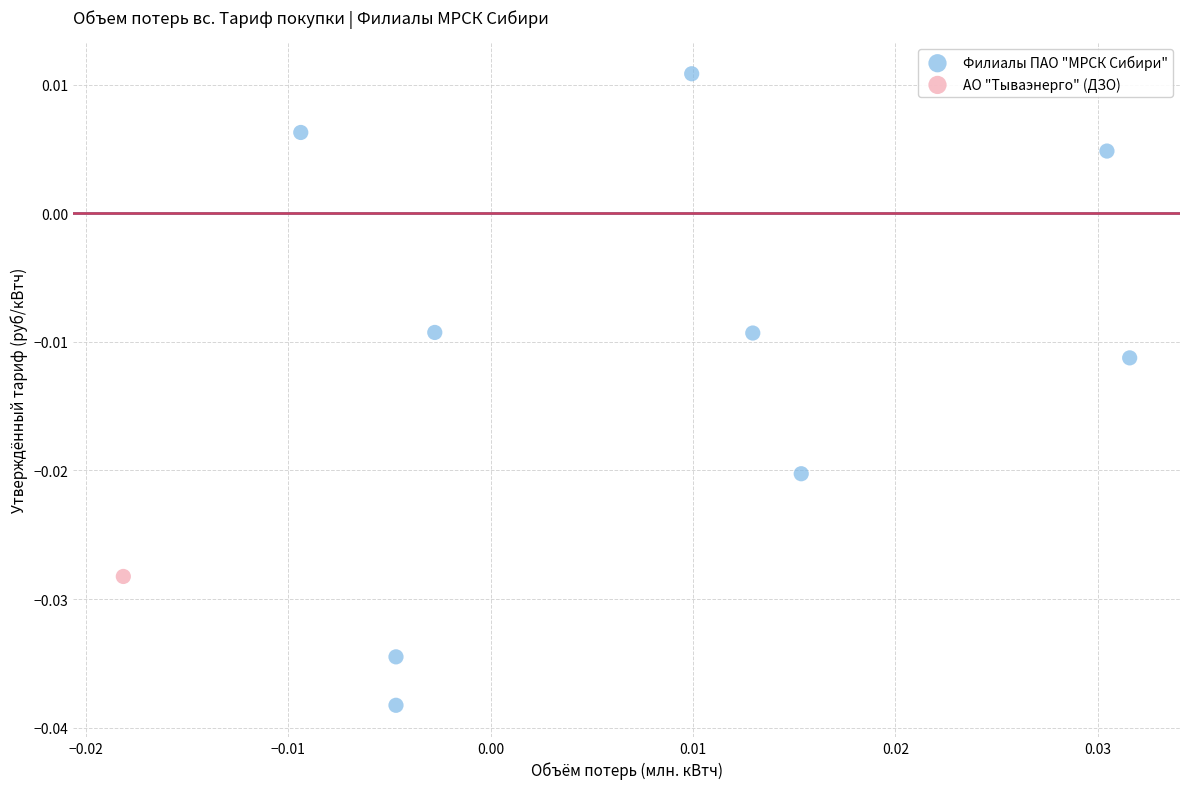

What are all the series names shown in the legend?

Филиалы ПАО "МРСК Сибири", АО "Тываэнерго" (ДЗО)